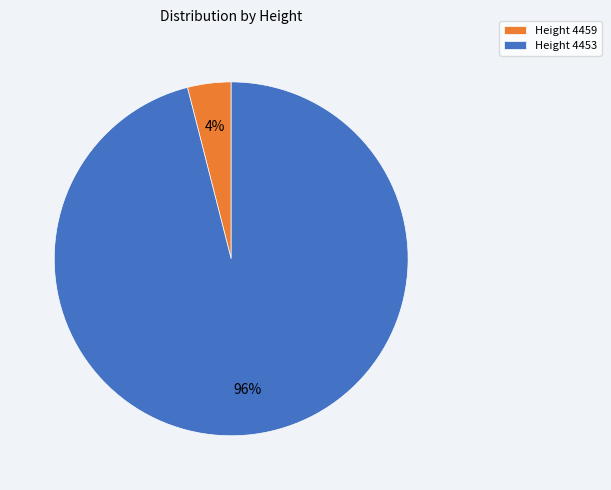

Combined, do Height 4459 and Height 4453 account for over 50%?

Yes